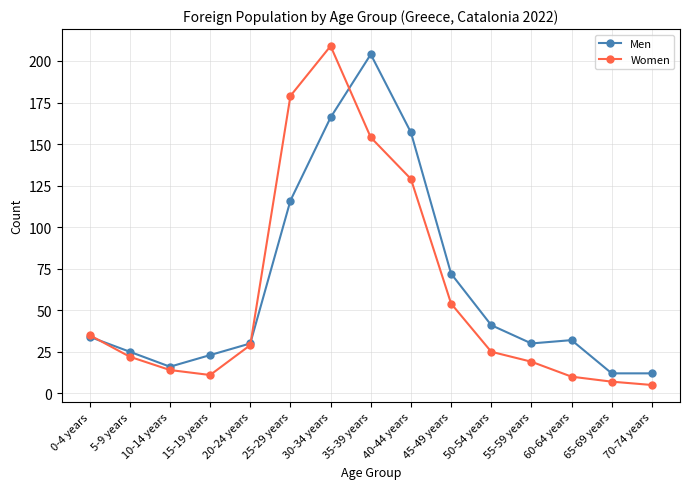

Where does the Men series first go above 32?

0-4 years